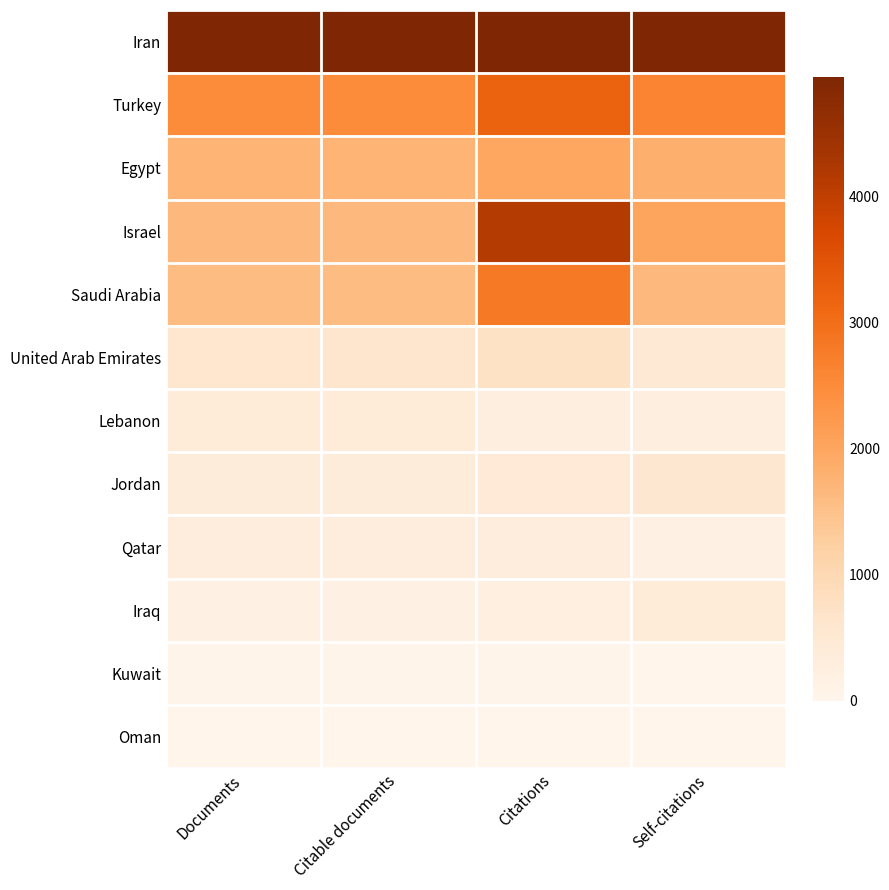

Reading left to right, what are all the values shown in this chart?

Iran: Documents=1.0	Citable documents=1.0	Citations=1.0	Self-citations=1.0
Turkey: Documents=0.5	Citable documents=0.5	Citations=0.6	Self-citations=0.5
Egypt: Documents=0.4	Citable documents=0.4	Citations=0.4	Self-citations=0.4
Israel: Documents=0.3	Citable documents=0.3	Citations=0.8	Self-citations=0.4
Saudi Arabia: Documents=0.3	Citable documents=0.3	Citations=0.6	Self-citations=0.3
United Arab Emirates: Documents=0.1	Citable documents=0.1	Citations=0.1	Self-citations=0.1
Lebanon: Documents=0.1	Citable documents=0.1	Citations=0.1	Self-citations=0.1
Jordan: Documents=0.1	Citable documents=0.1	Citations=0.1	Self-citations=0.1
Qatar: Documents=0.1	Citable documents=0.1	Citations=0.1	Self-citations=0.0
Iraq: Documents=0.0	Citable documents=0.0	Citations=0.0	Self-citations=0.1
Kuwait: Documents=0.0	Citable documents=0.0	Citations=0.0	Self-citations=0.0
Oman: Documents=0.0	Citable documents=0.0	Citations=0.0	Self-citations=0.0